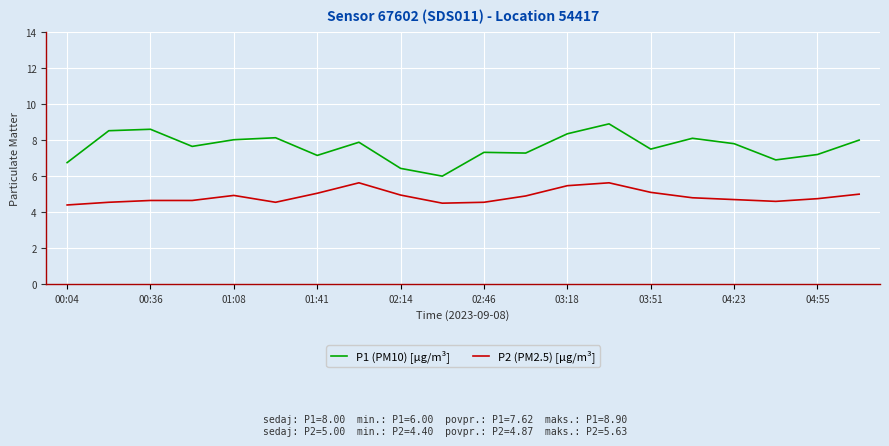

What is the difference between the maximum and minimum values in the P2 (PM2.5) [µg/m³] series?

1.2